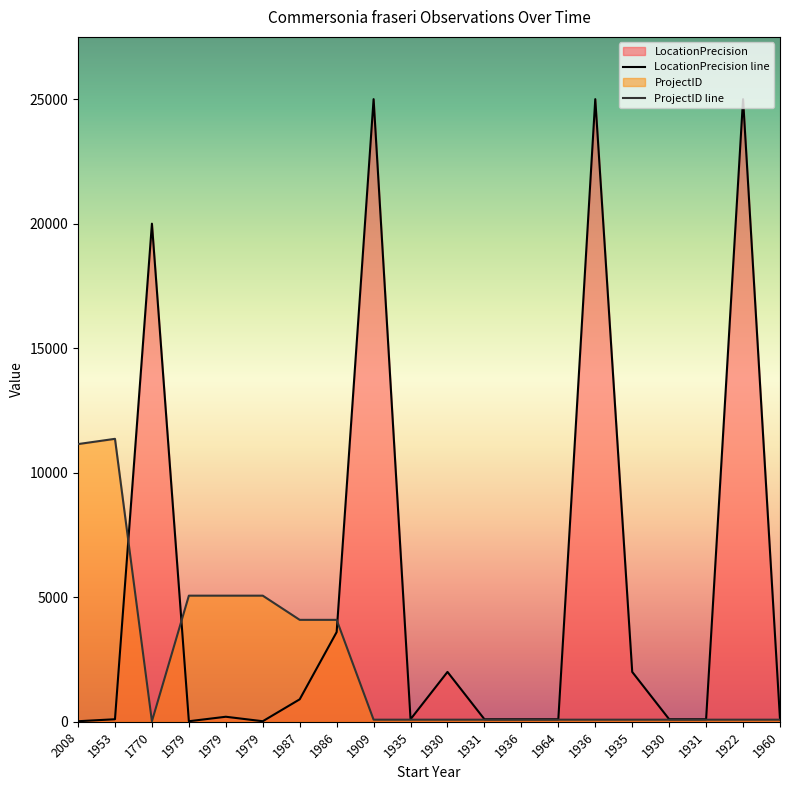

What is the spread (max minus min) of values at 1909?

24918